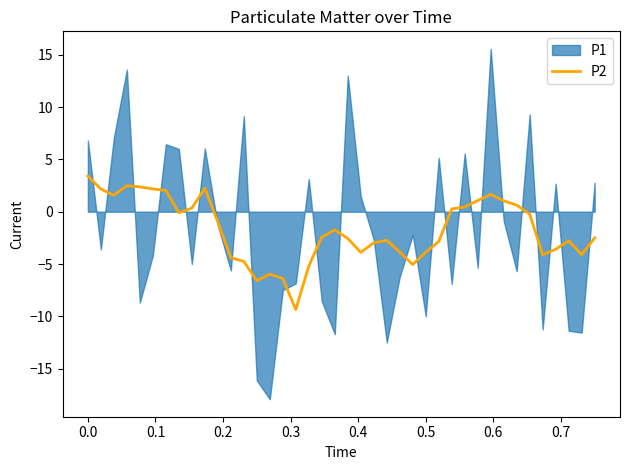

What is the maximum value for P2?

3.4